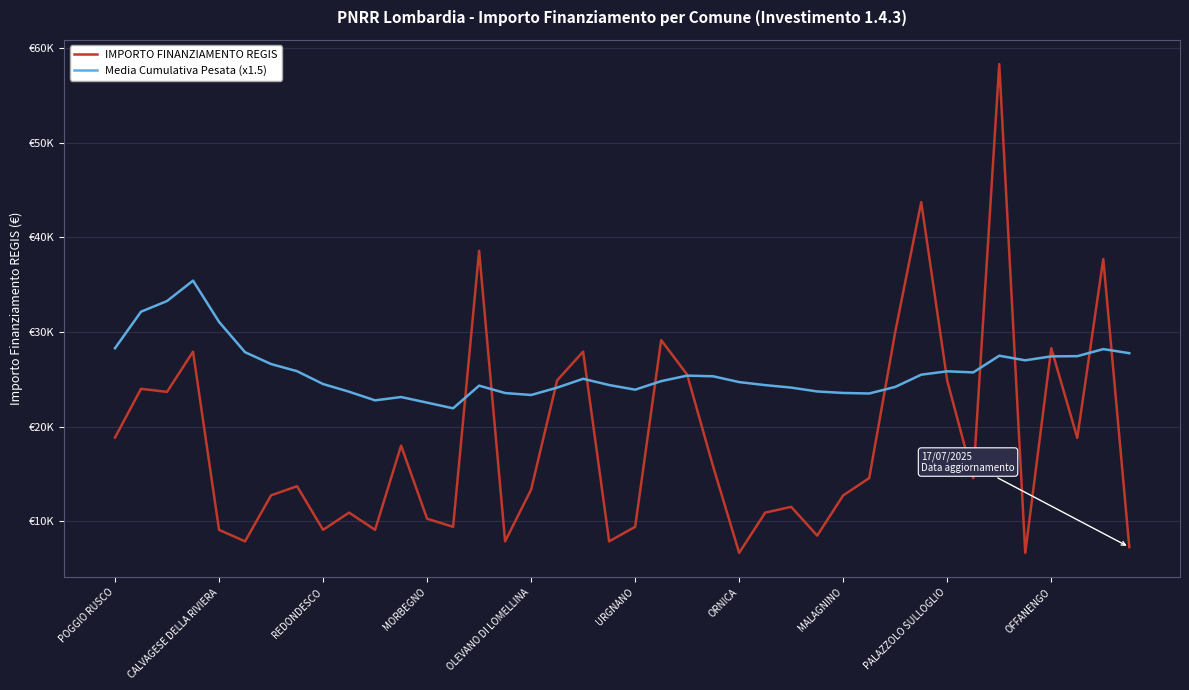

What is the sum of all Media Cumulativa Pesata (x1.5) values?

1033830.7